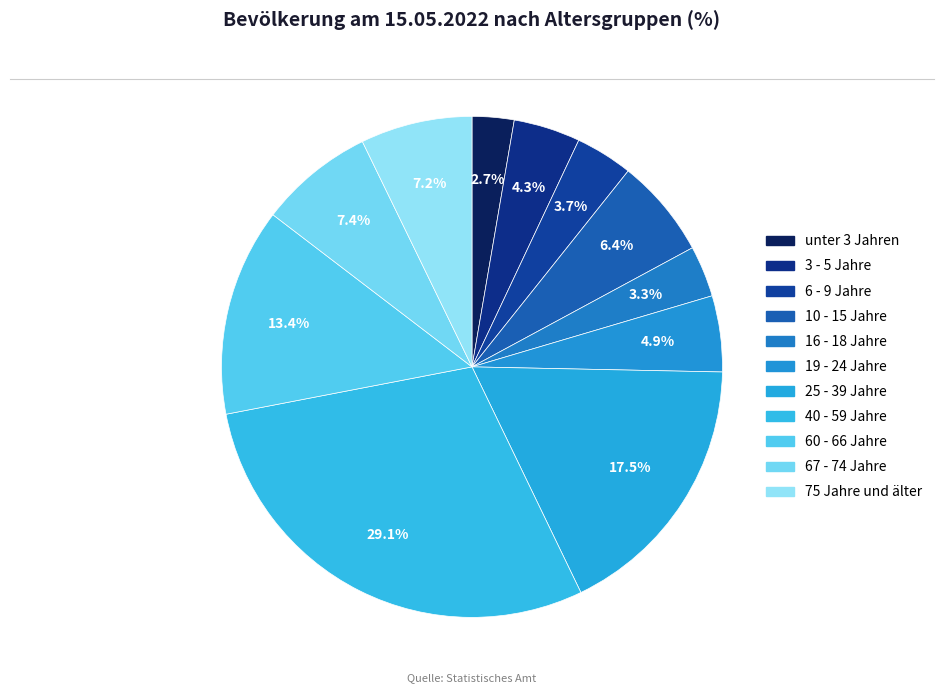

What is the change in value from 16 - 18 Jahre to 60 - 66 Jahre?

+10.1